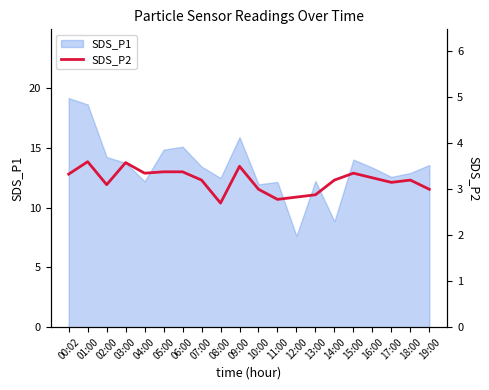

What position from the left is 19:00?

20